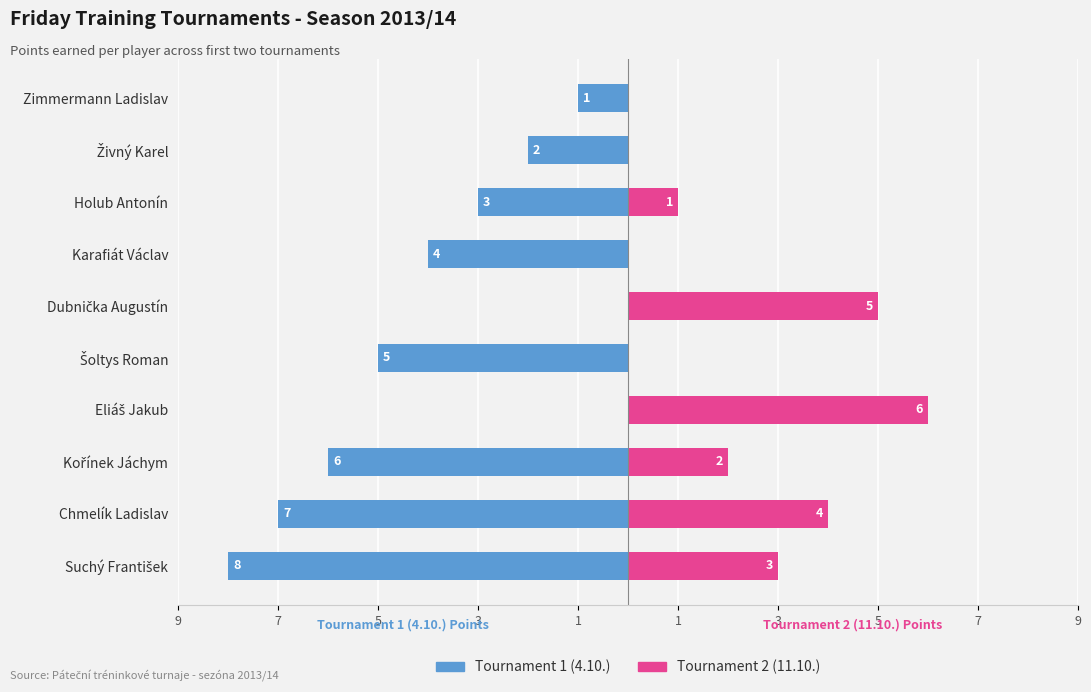

What is the sum of all Tournament 2 (11.10.) values?

21